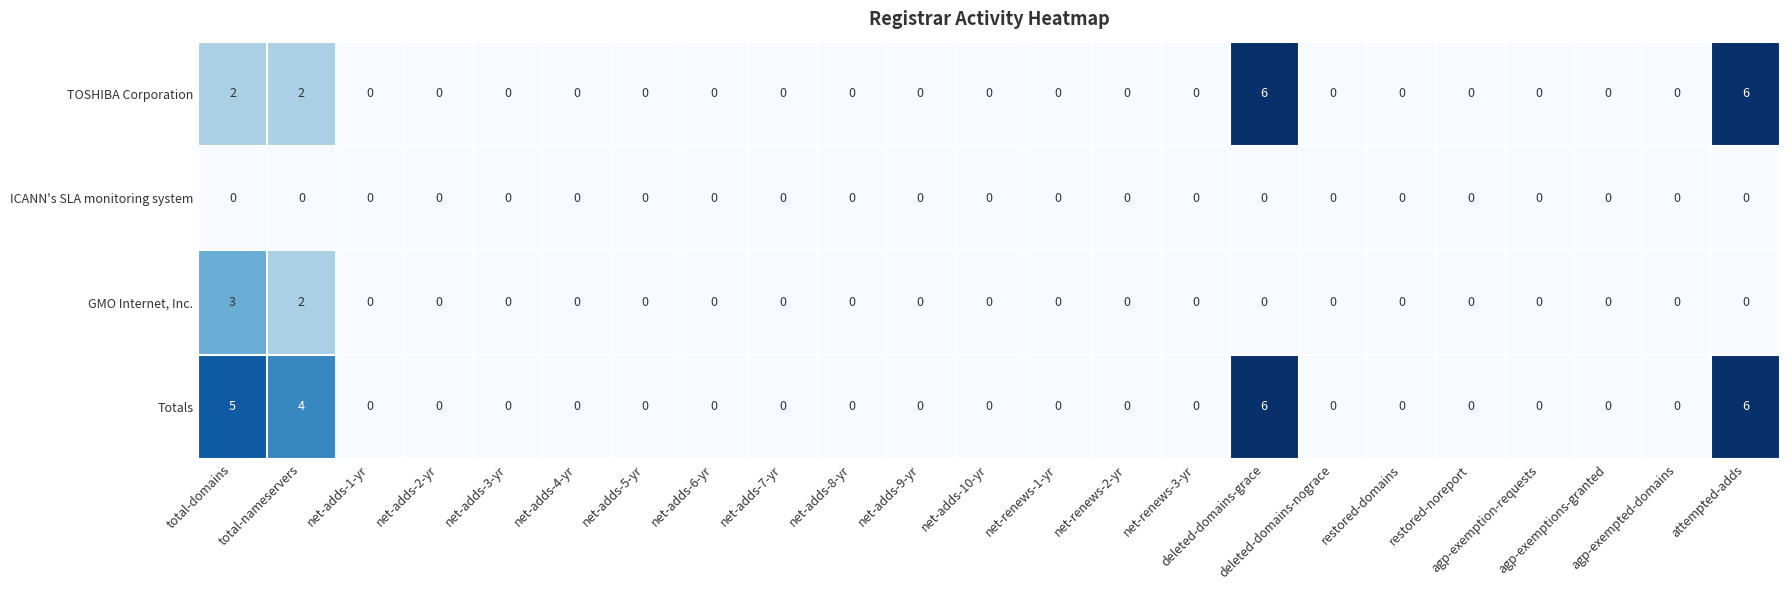

What is the maximum value shown in the chart?

6